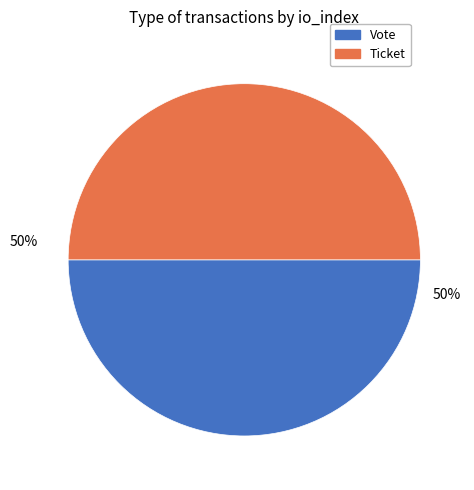

To the nearest percent, what portion does Vote represent?

50%